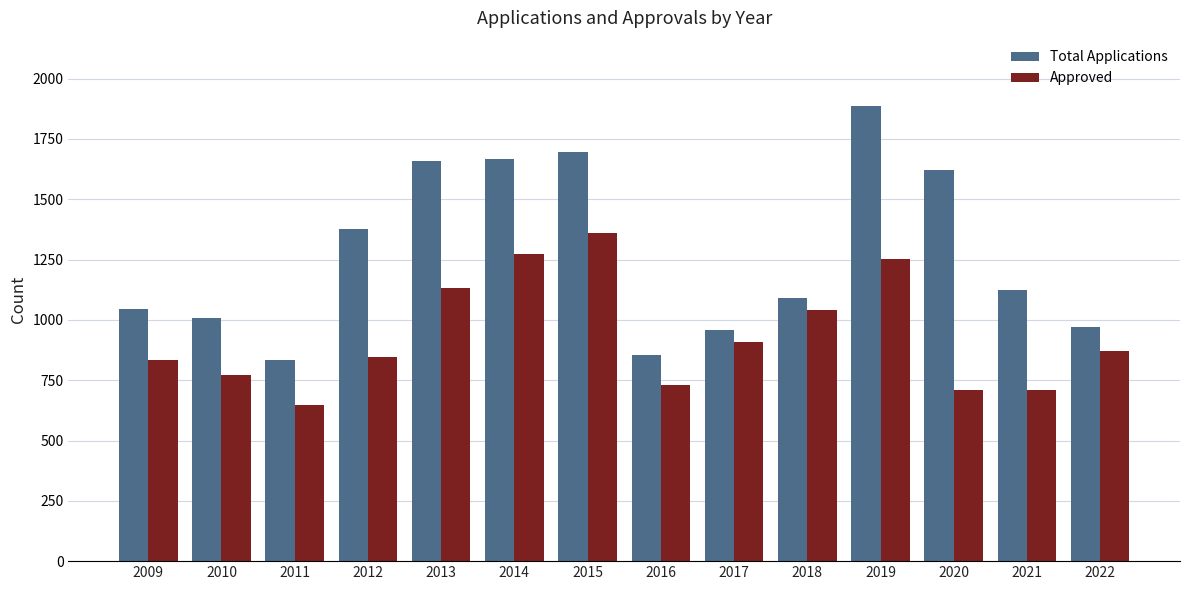

At which category is the sum across all series the highest?

2019